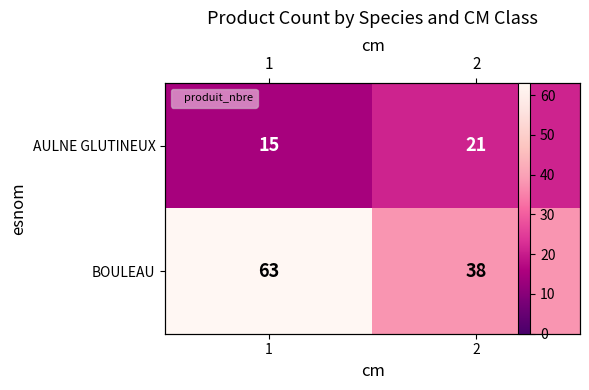

How many AULNE GLUTINEUX values are between 15 and 21?

2